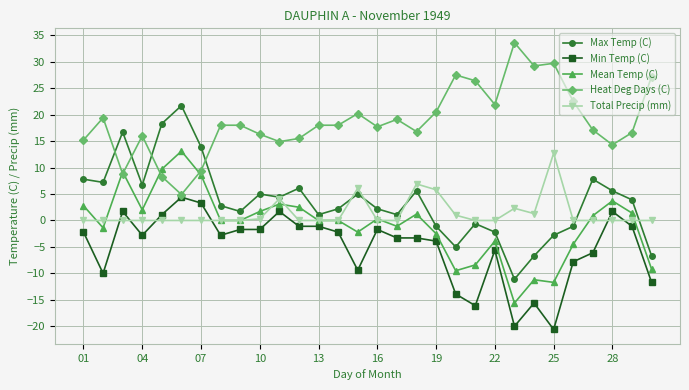

True or false: Heat Deg Days (C) and Total Precip (mm) intersect in this chart.

False